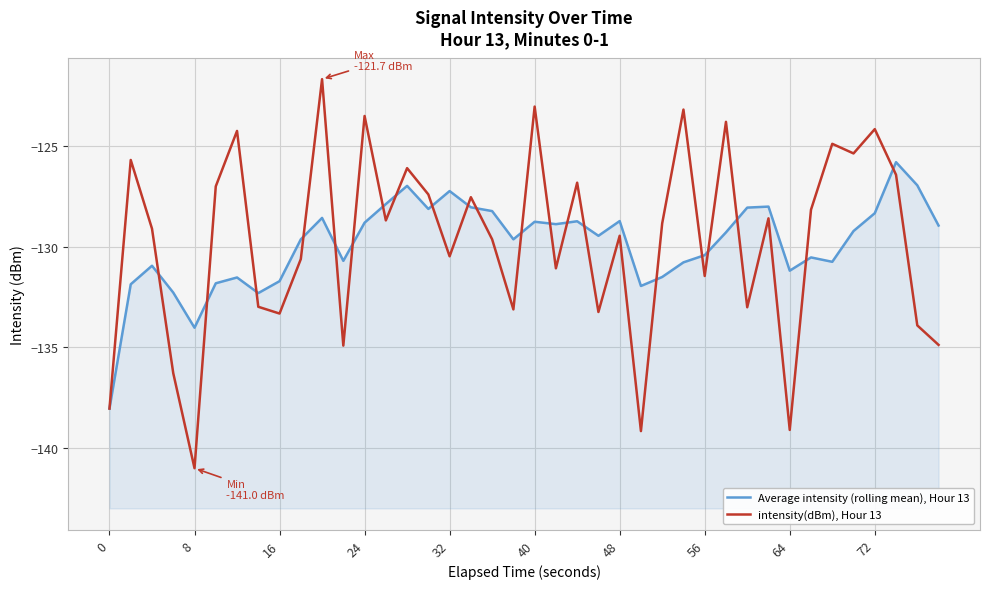

What is the average value of the Average intensity (rolling mean), Hour 13 series?

-129.9